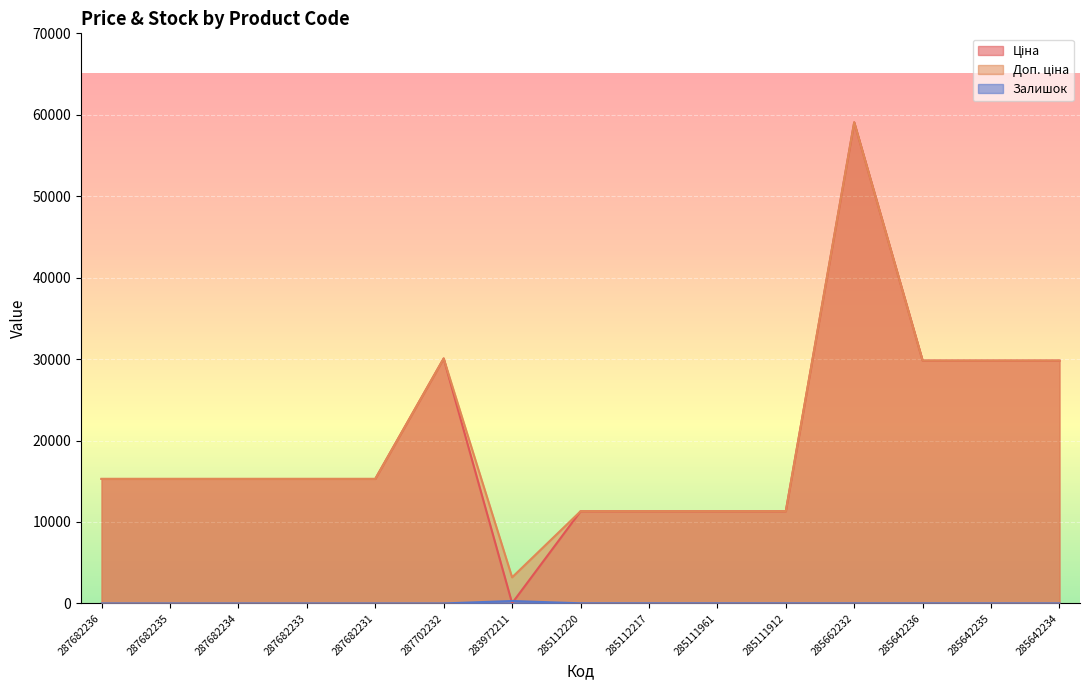

List the series in order of their peak value, lowest first.

Залишок, Ціна, Доп. ціна